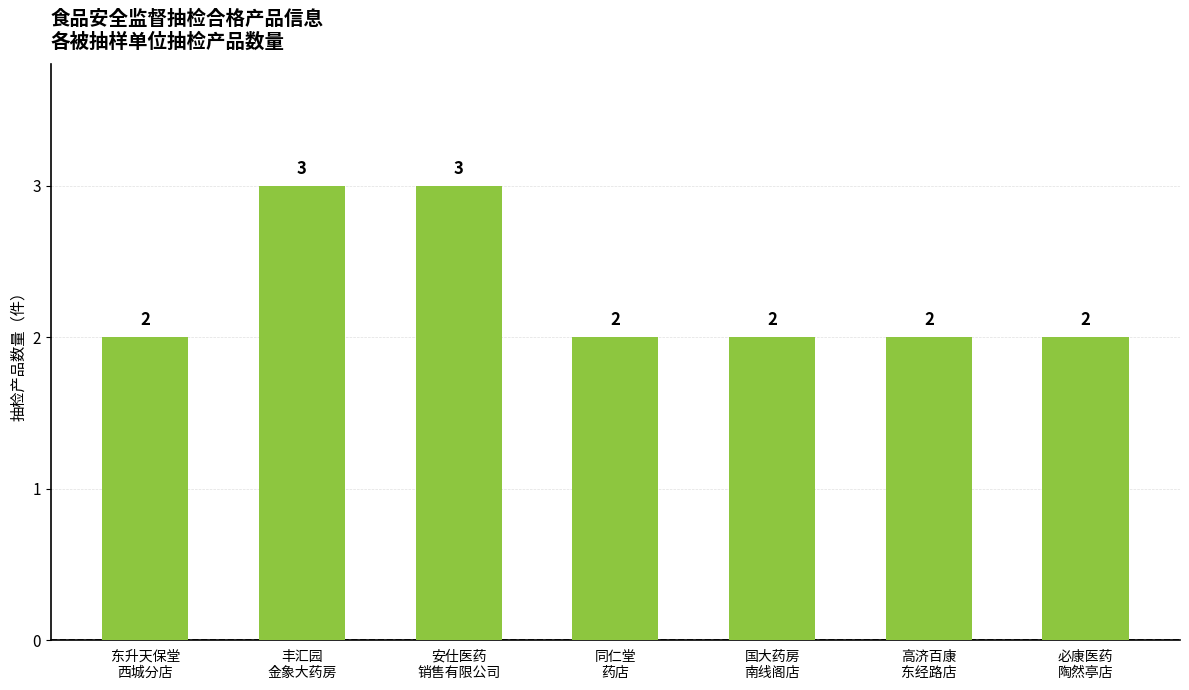

Approximately how many times larger is the value at 必康医药
陶然亭店 compared to 高济百康
东经路店?

1.0